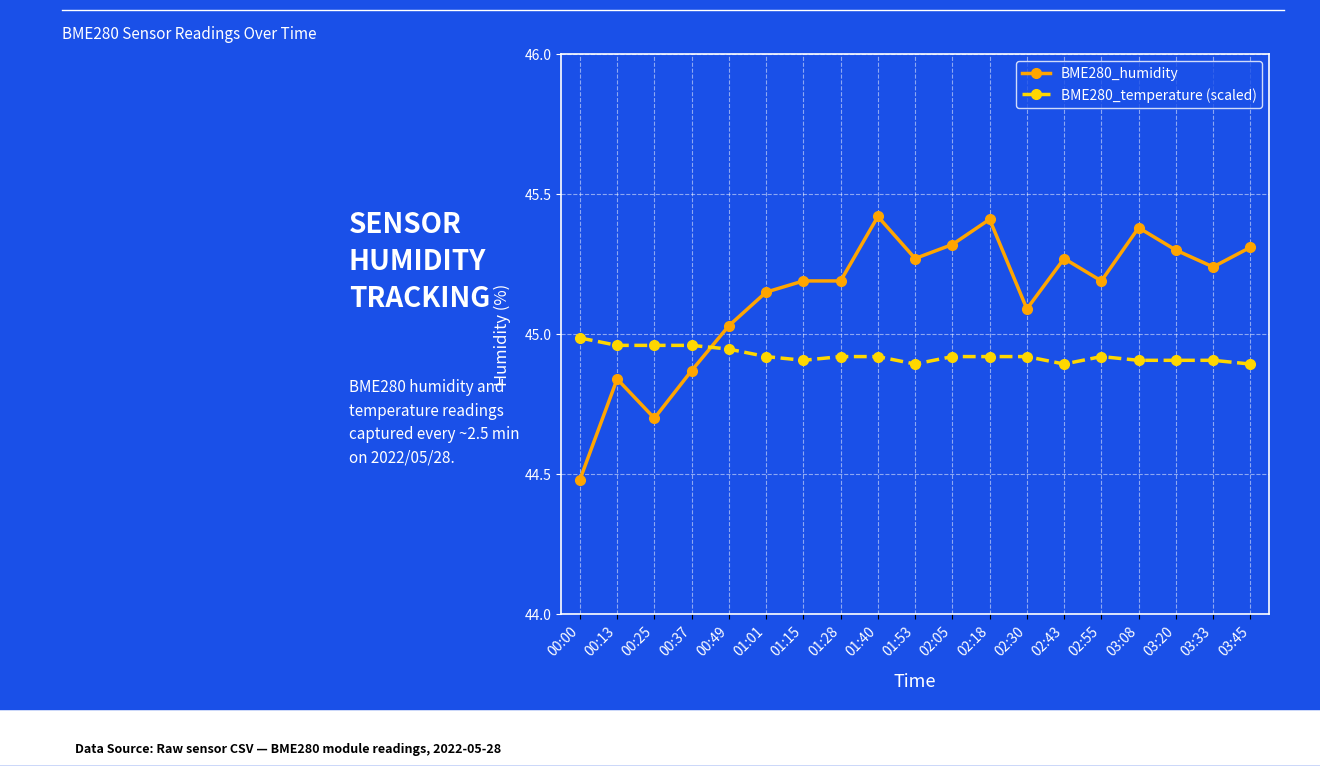

What is the label of the 3rd point from the left?

00:25